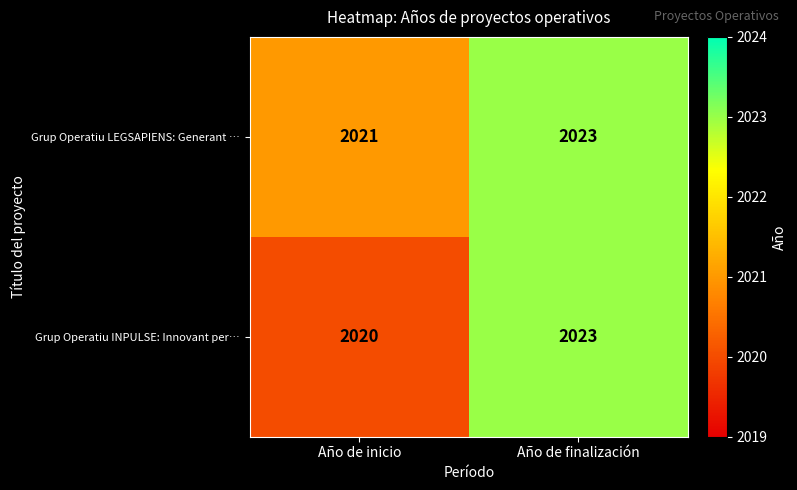

Which series has the largest total across all categories?

Grup Operatiu LEGSAPIENS: Generant …